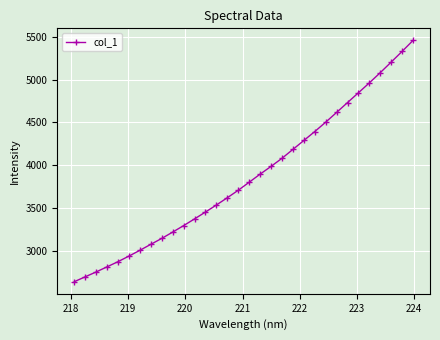

What is the value of the 20th point from the left?

4082.4